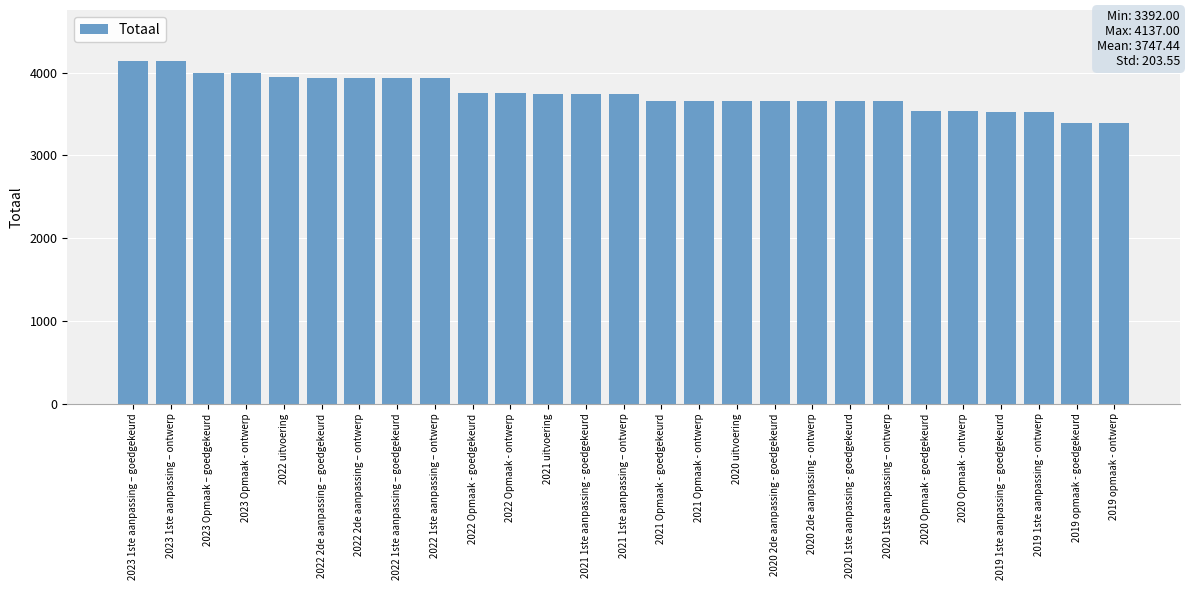

What is the greatest value displayed?

4137